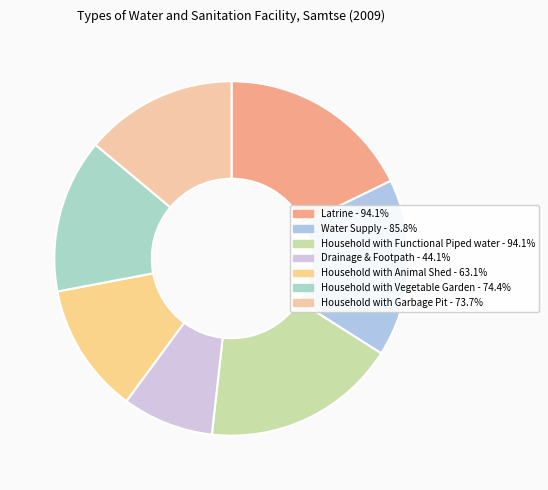

How much of the chart is everything except Drainage & Footpath?

91.7%